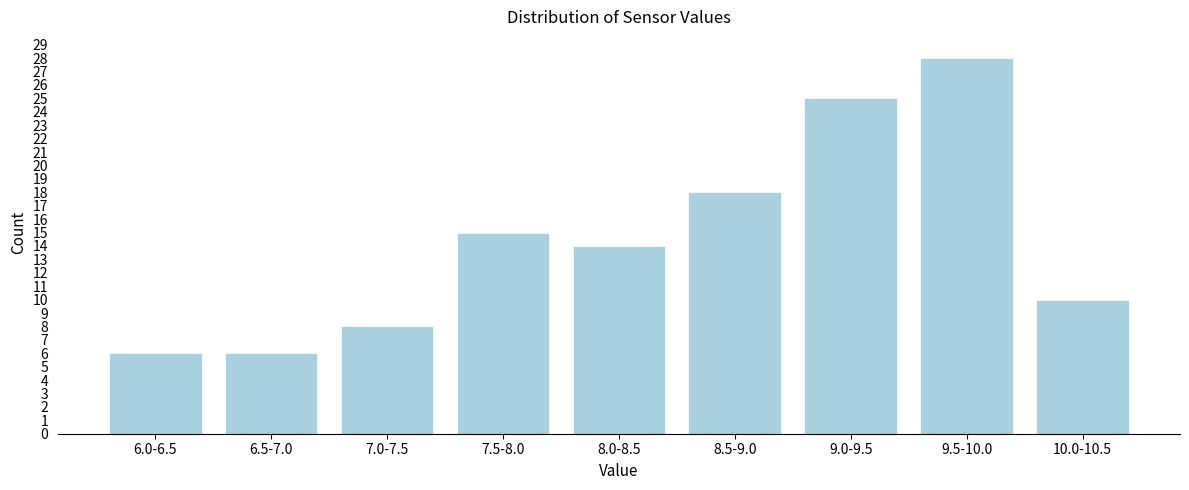

Reading right to left, extract all data points from this chart.

10	28	25	18	14	15	8	6	6